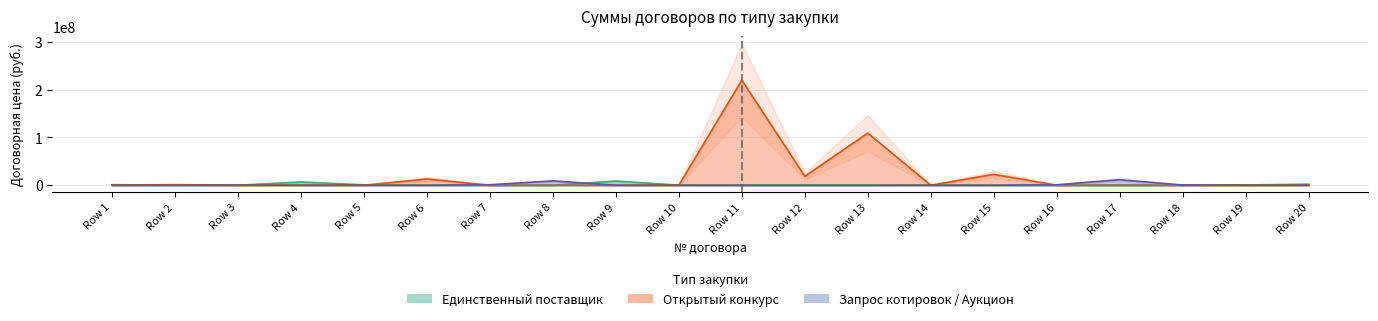

What is the difference between the second highest and second lowest values in the Единственный поставщик series?

6699319.0